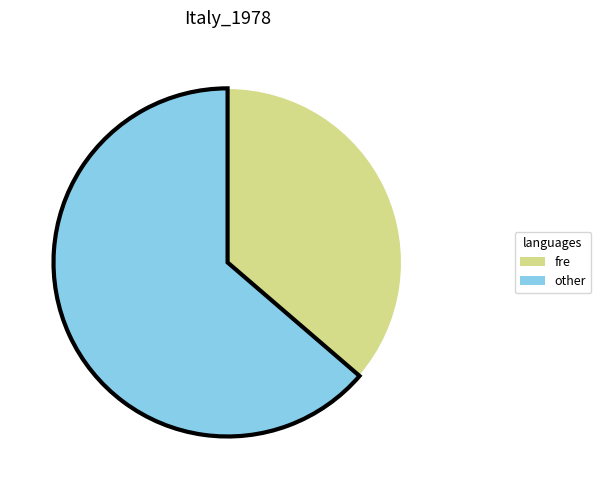

How many segments does this pie chart have?

2